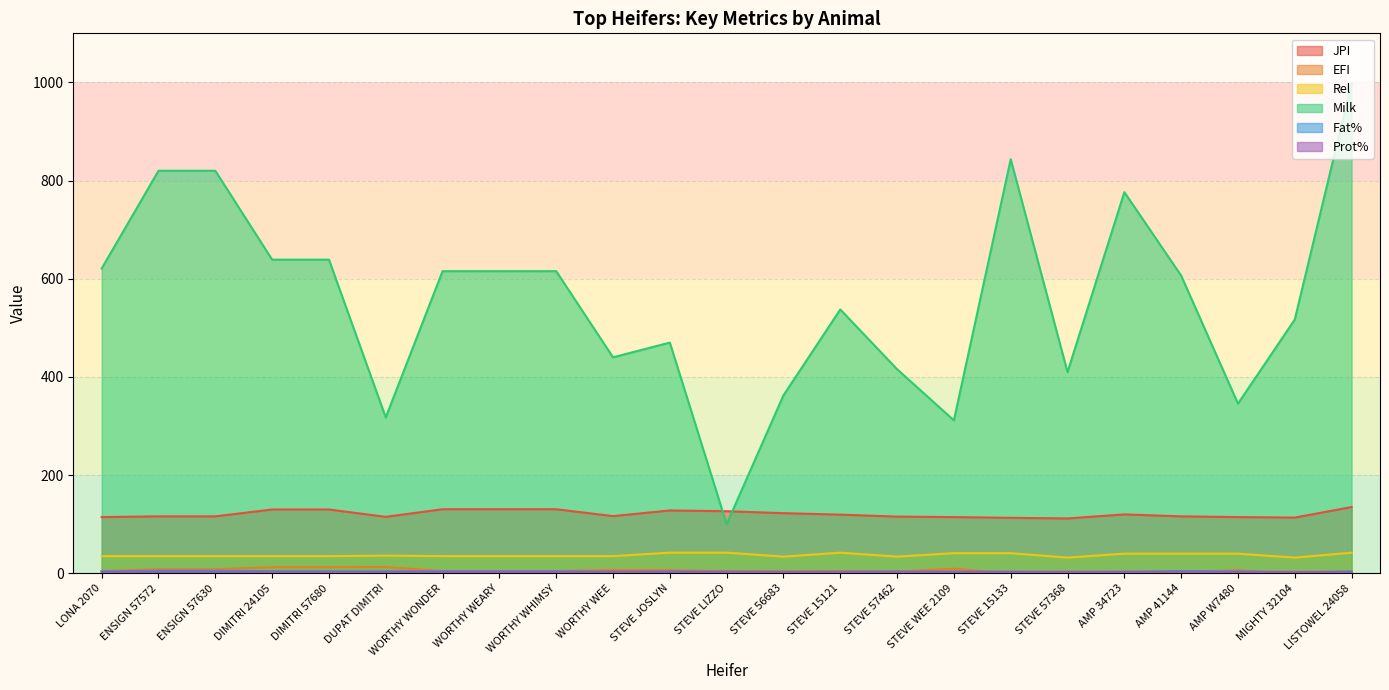

Between LISTOWEL 24058 and WORTHY WEE, which is larger?

LISTOWEL 24058